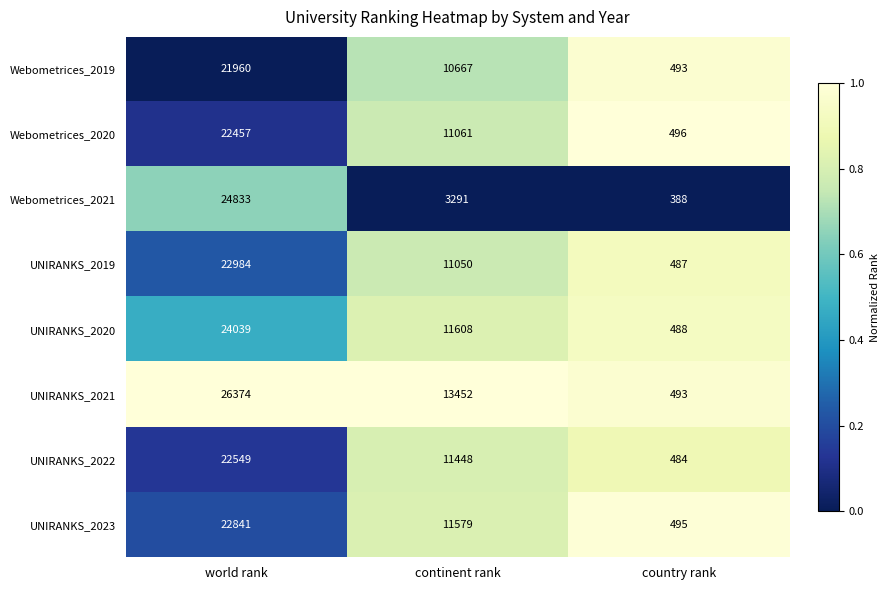

The value of UNIRANKS_2023 at continent rank is 5359. True or false?

False